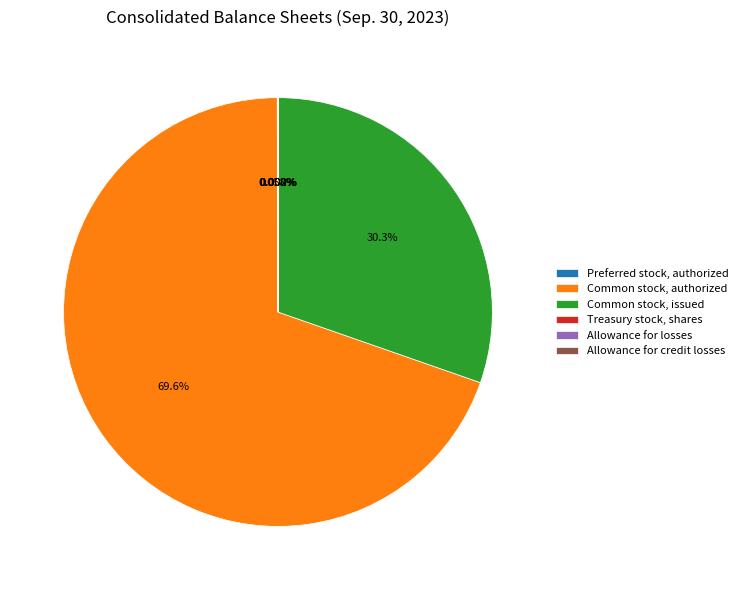

Does any single category account for the majority?

Yes